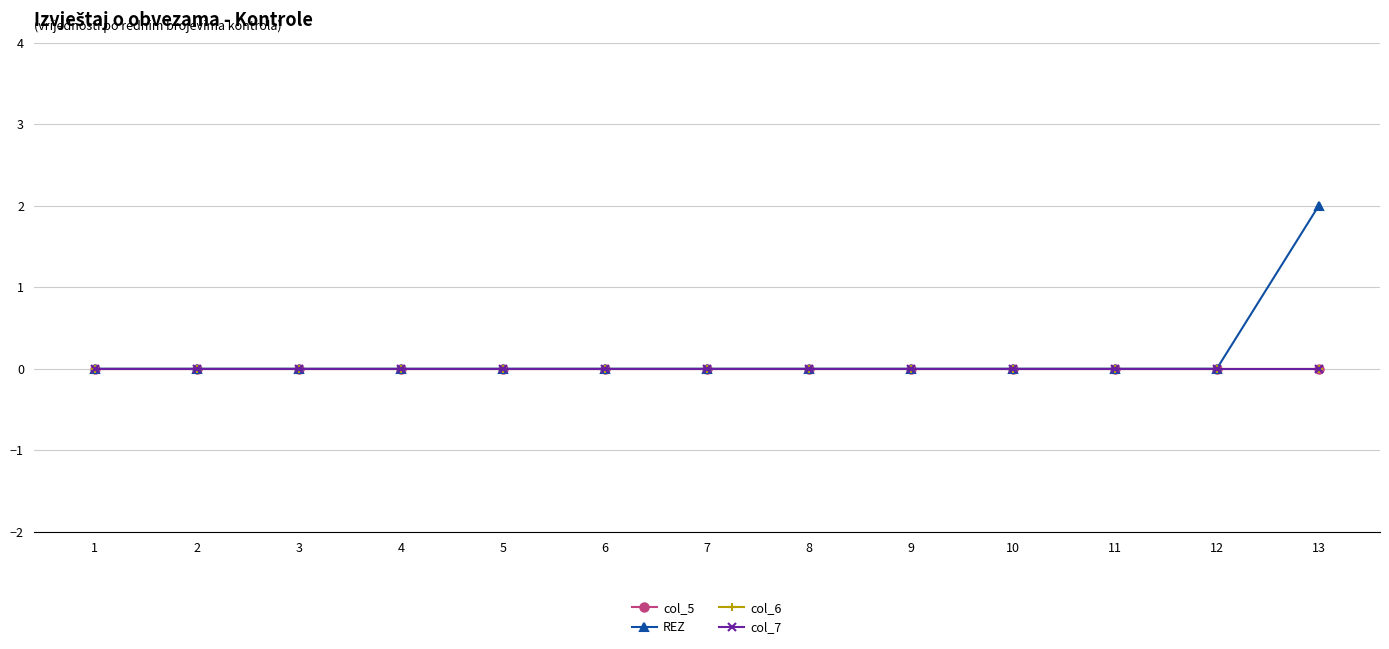

Does the chart have visible grid lines?

Yes